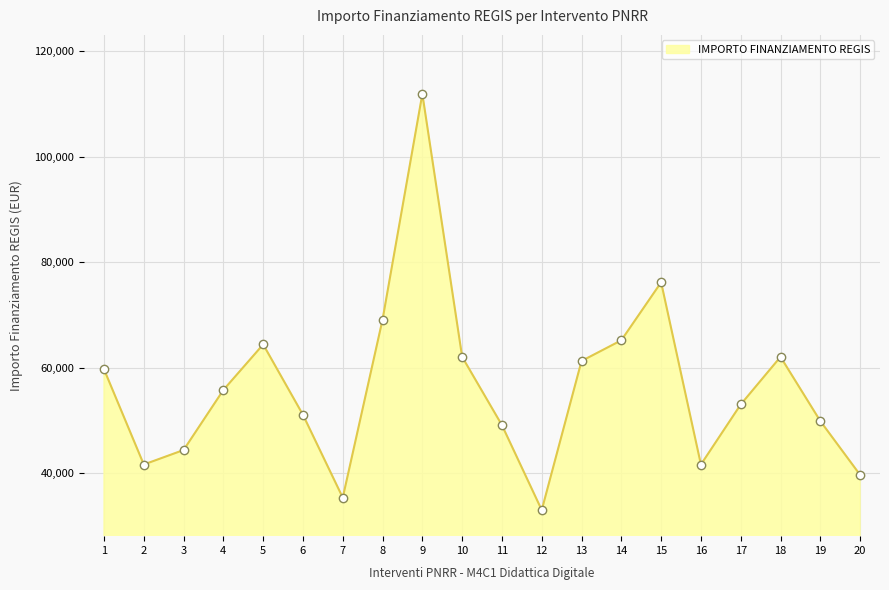

The value at 5 is 107598.9. True or false?

False